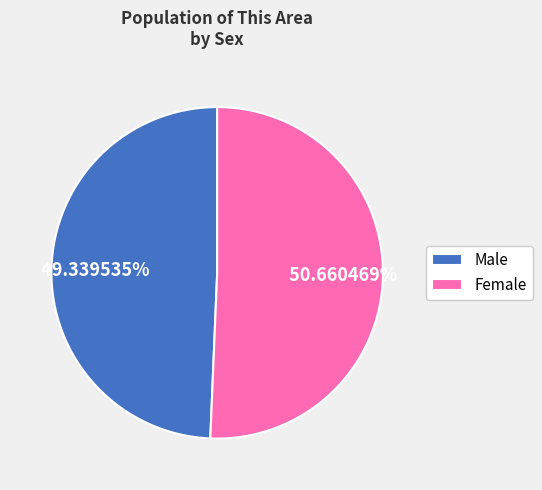

Is it true that Female is 37% of the pie?

False